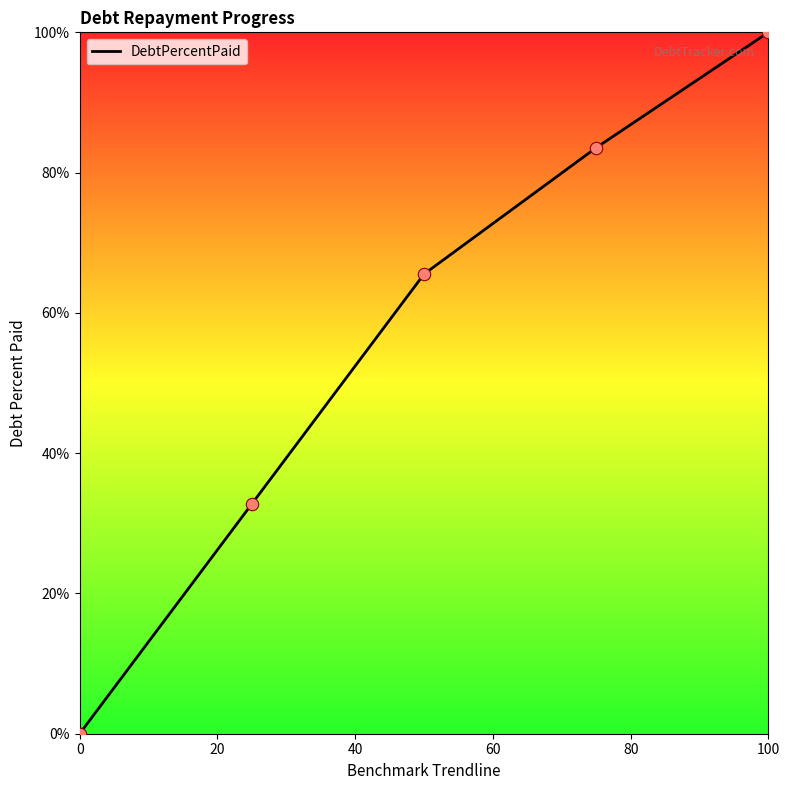

What is the maximum value shown in the chart?

100.0